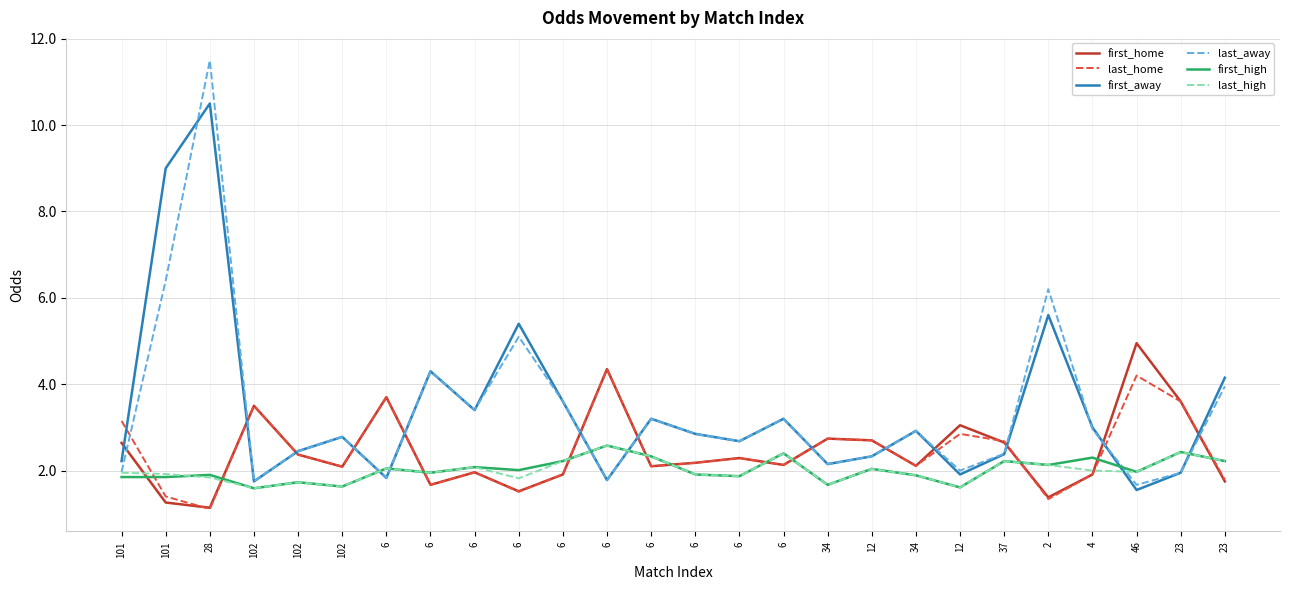

How many lines are shown in the chart?

6